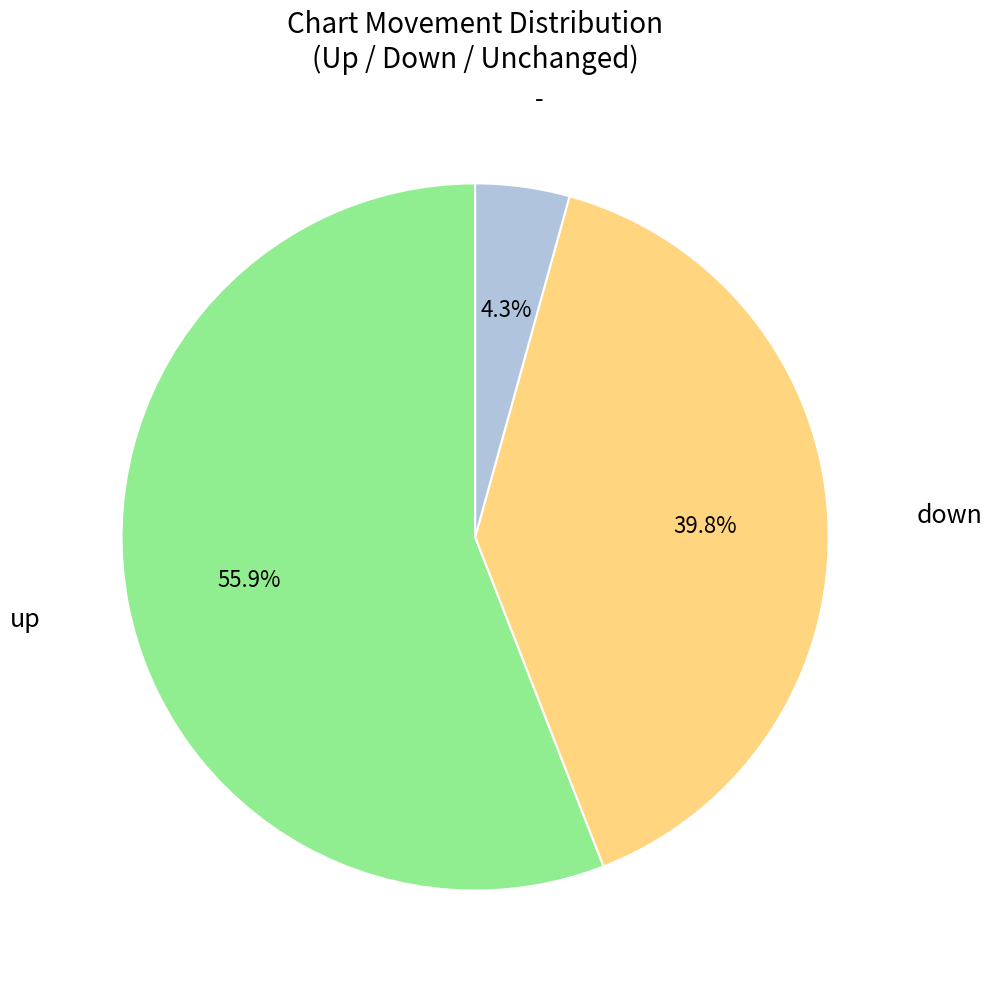

Is there a majority slice in this chart?

Yes